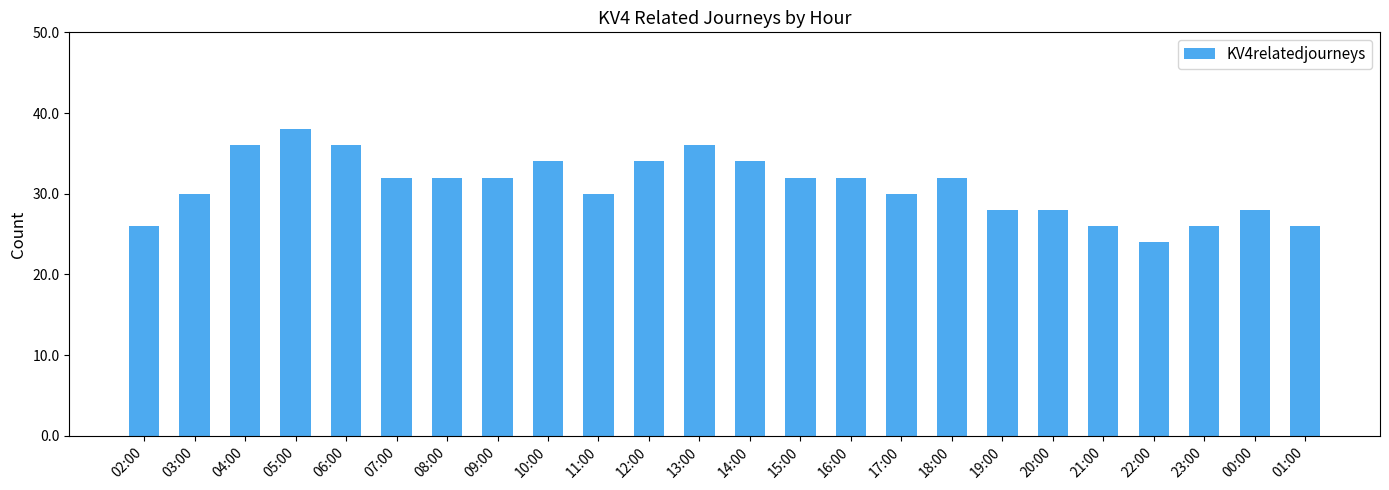

At which category does the chart reach its minimum across all series?

22:00